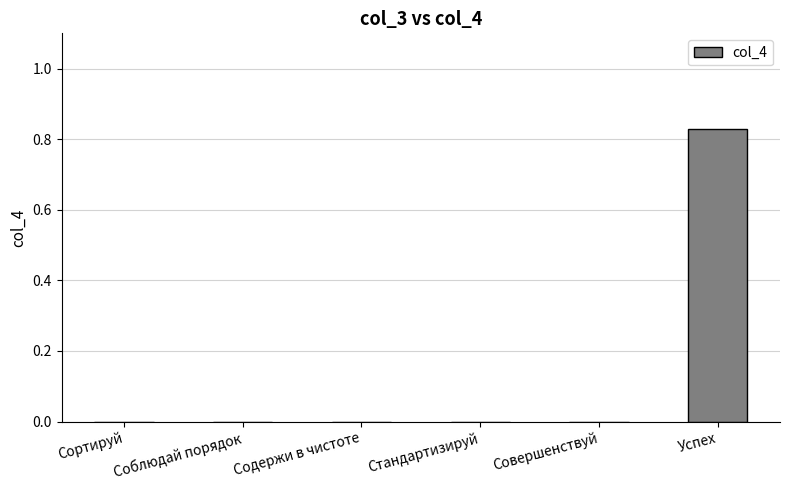

How many values are between 0 and 1?

6